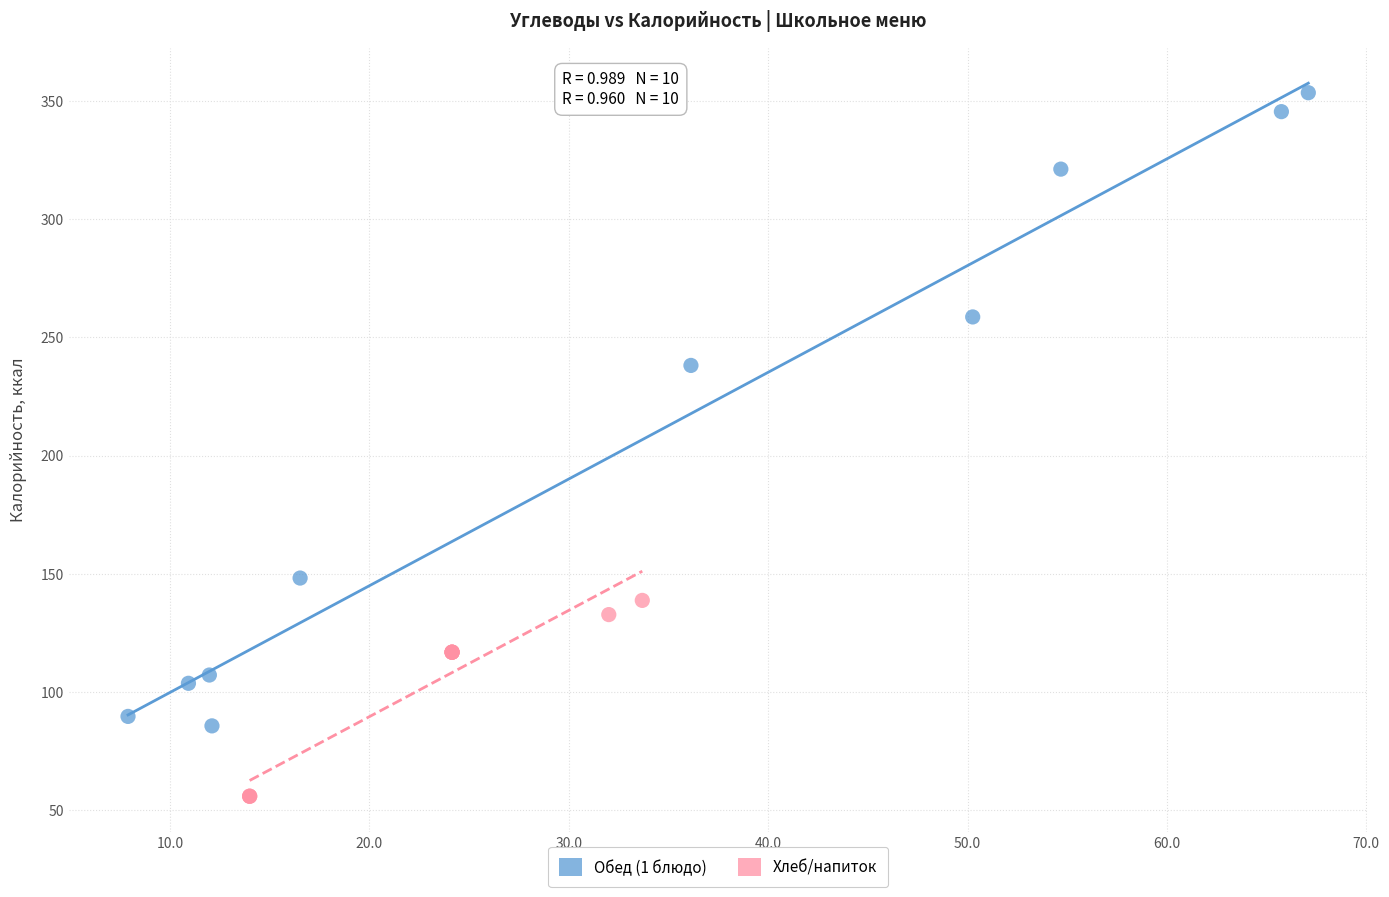

Which series contains the lowest Y value?

Хлеб/напиток